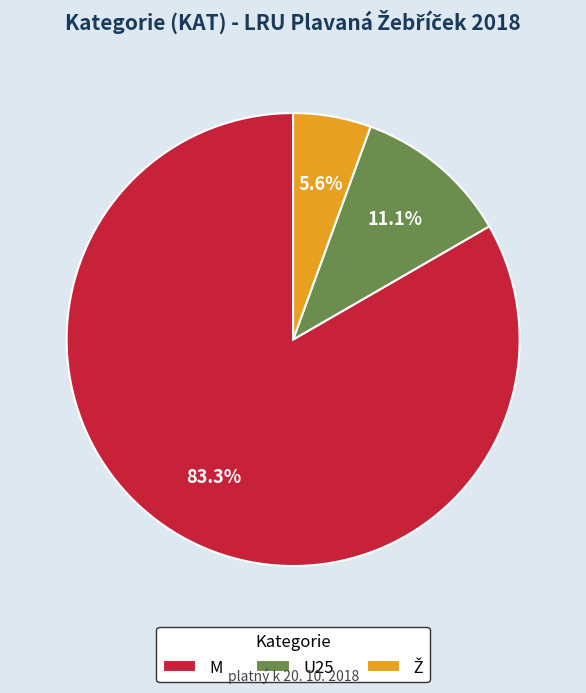

Which slice is the largest?

M